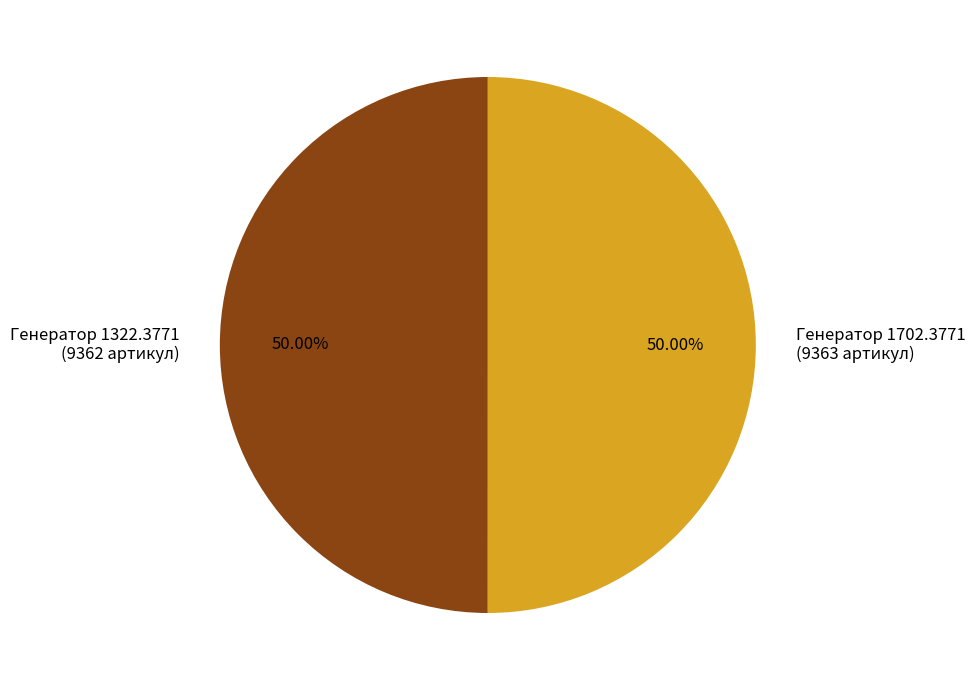

Is the sum of Генератор 1702.3771 (9363 артикул) and Генератор 1322.3771 (9362 артикул) greater than half?

Yes